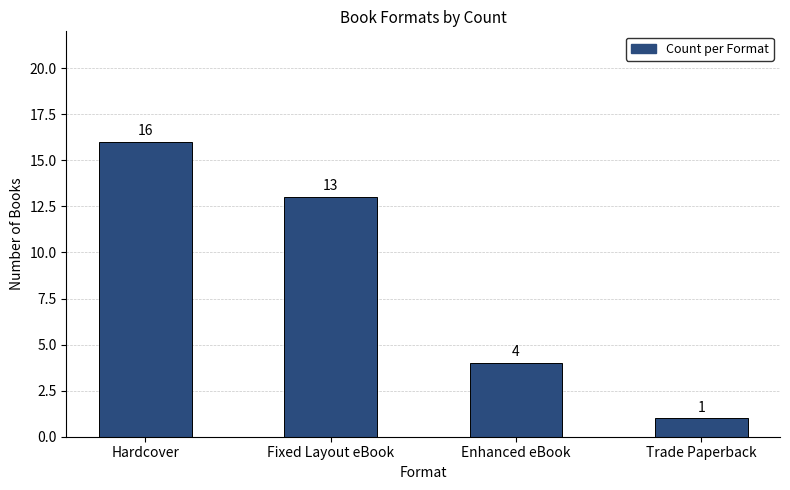

At which category does the chart reach its peak across all series?

Hardcover